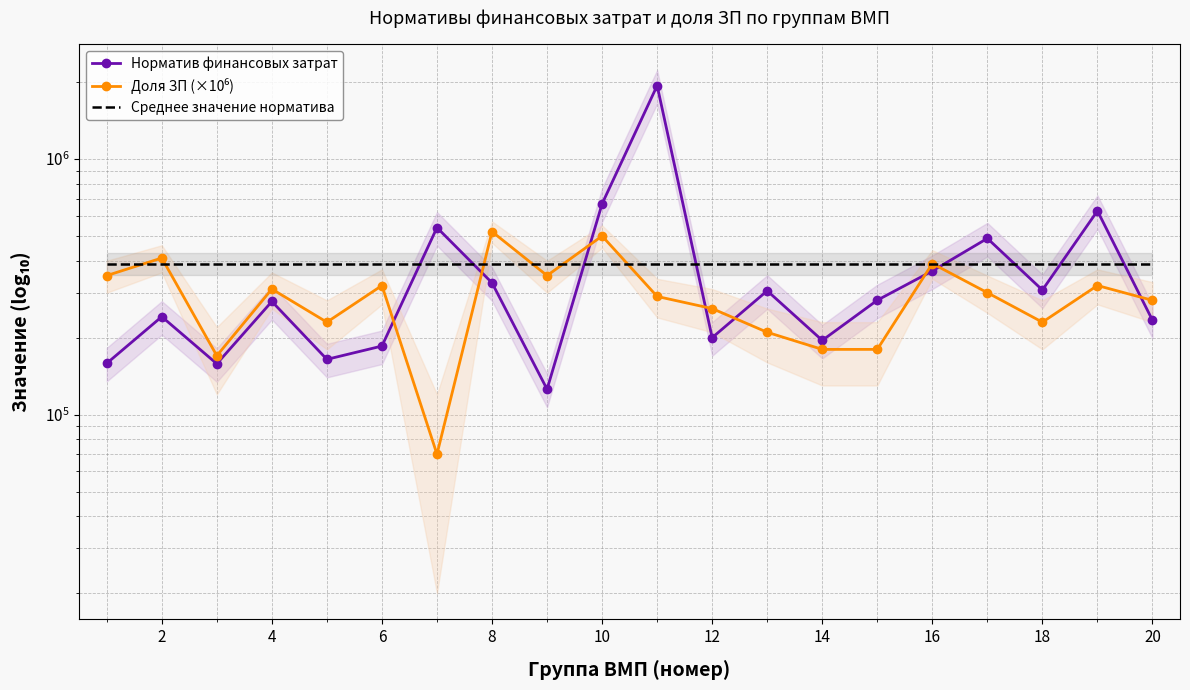

True or false: Норматив финансовых затрат has a value of 221978.0 at 0.

False